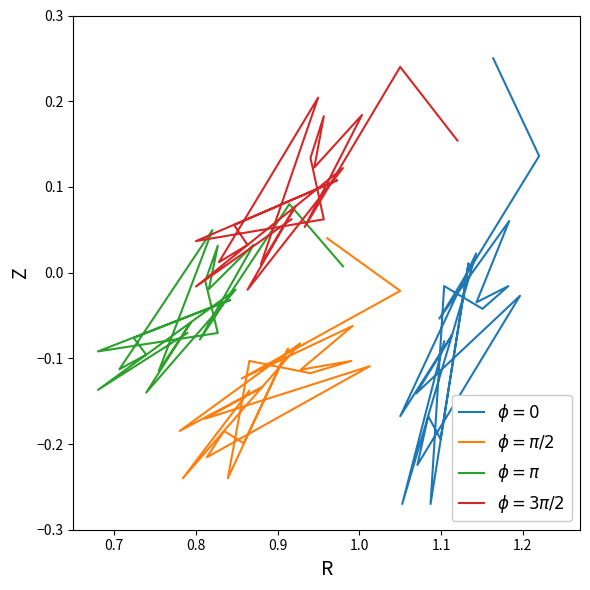

At how many categories does at least one series exceed 0?

8